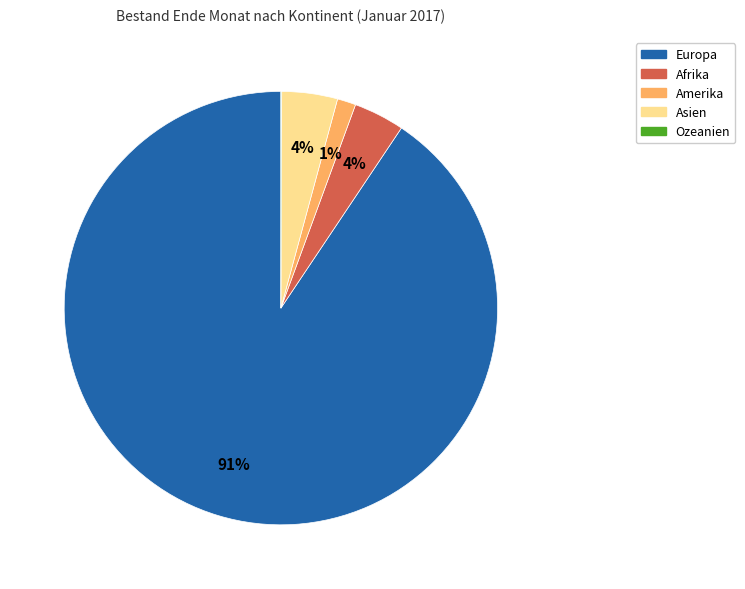

What is the majority slice?

Europa